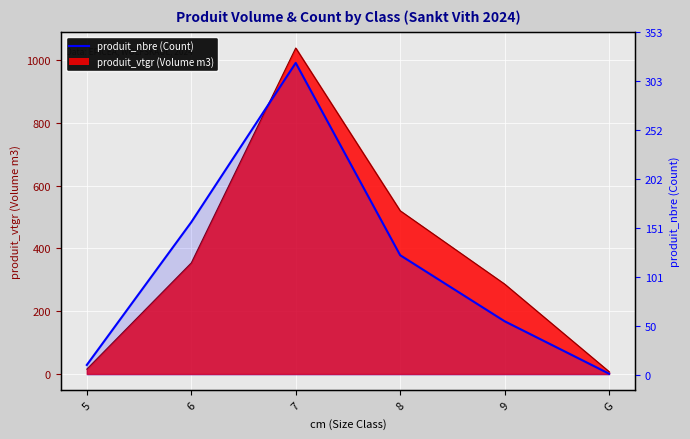

What is the change in value from 5 to G?

-9